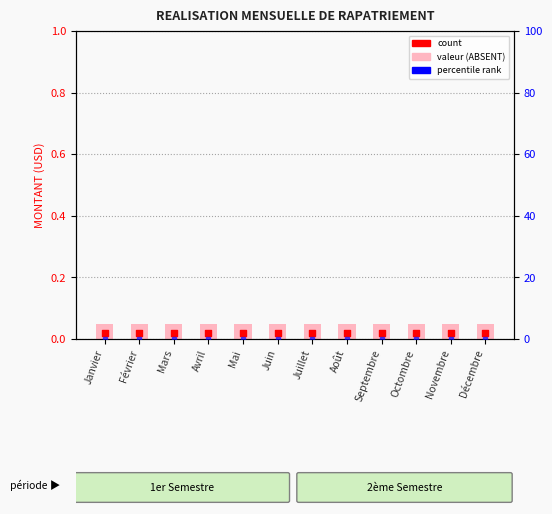

What is the total value across all series at Janvier?

0.1